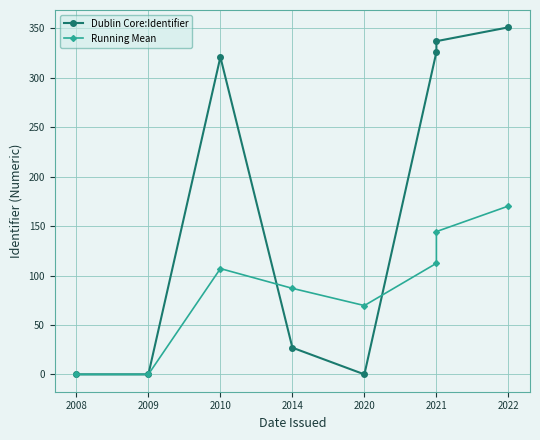

Between 2009 and 2020, which series saw the biggest shift?

Running Mean